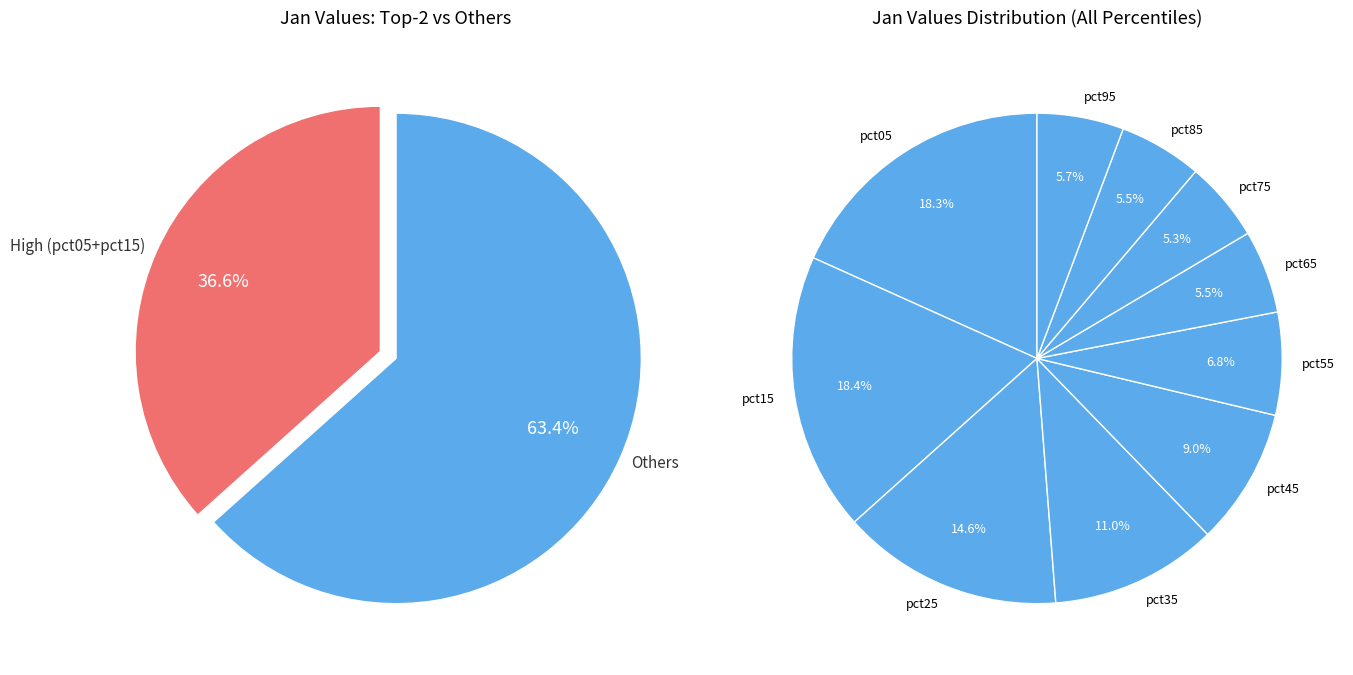

What percentage is the pct35 slice, to the nearest percent?

11%